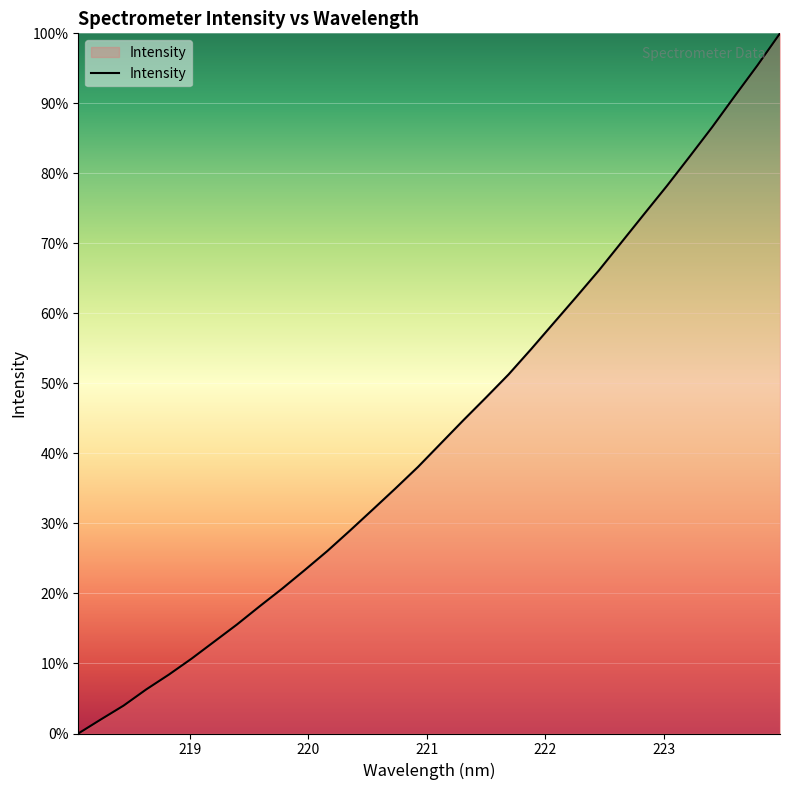

Does the chart display data point markers on the line(s)?

No